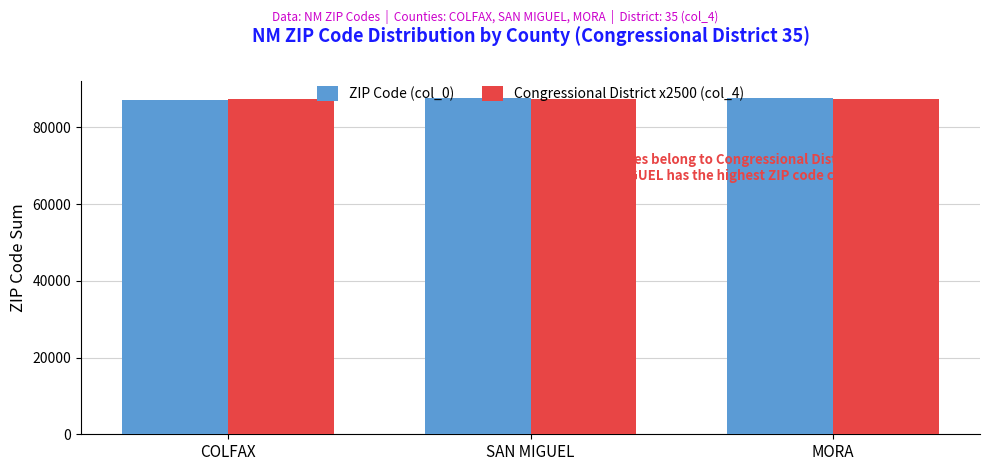

Is it true that ZIP Code (col_0) equals 122004 at SAN MIGUEL?

False